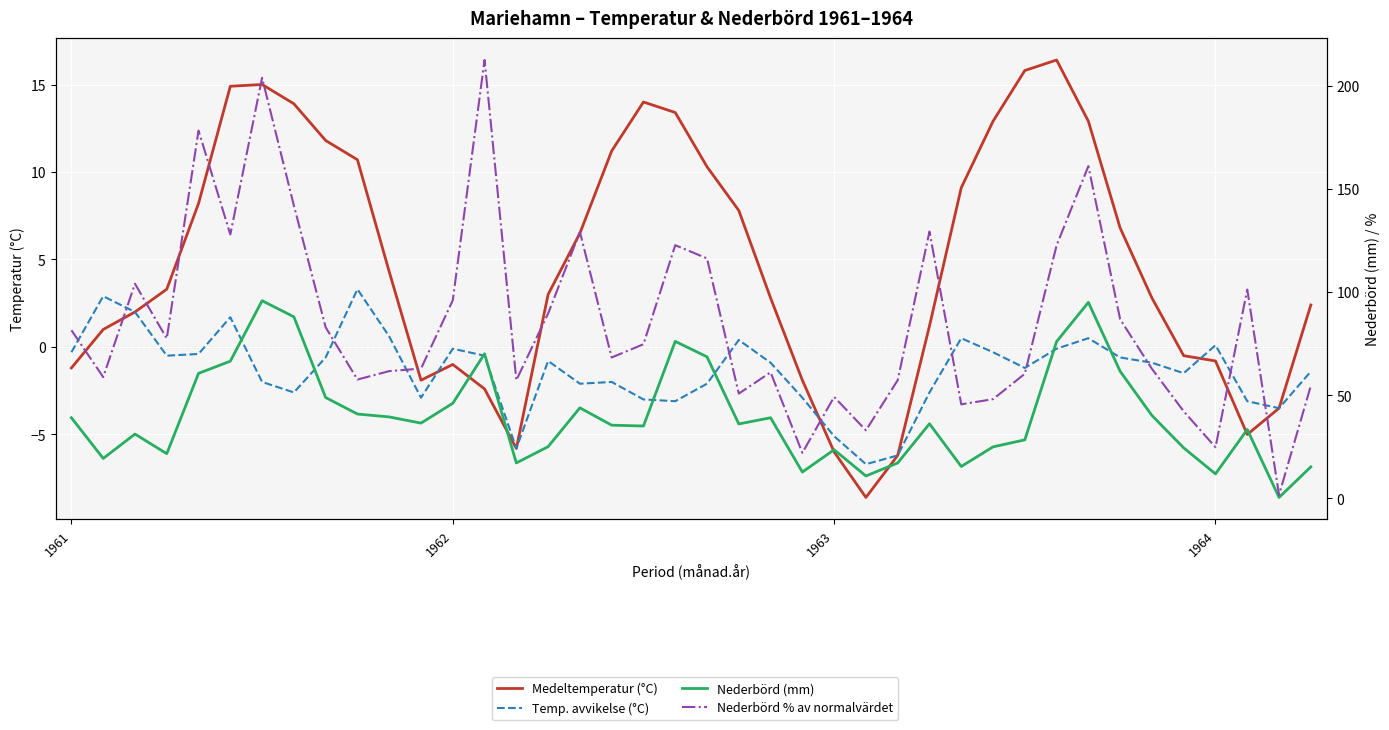

At which category does Medeltemperatur (°C) reach its first local valley?

11